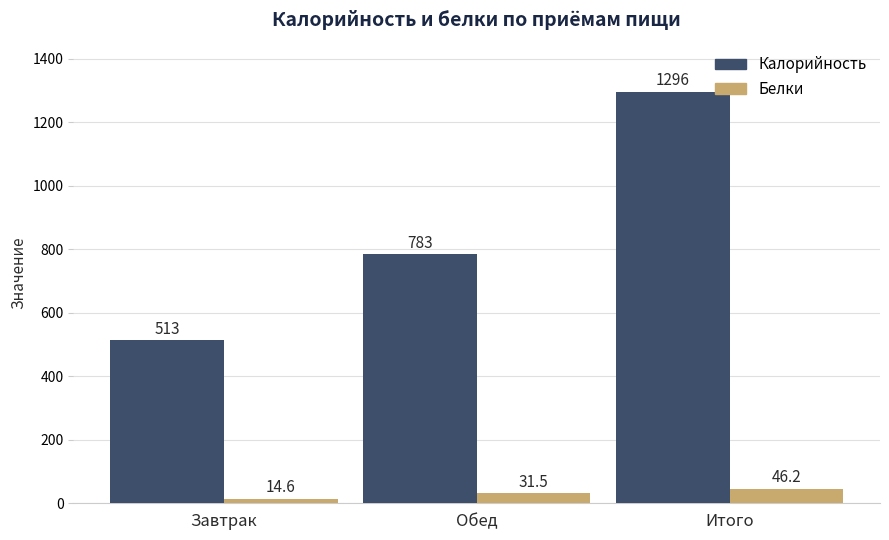

Read the Белки value at Завтрак.

14.6